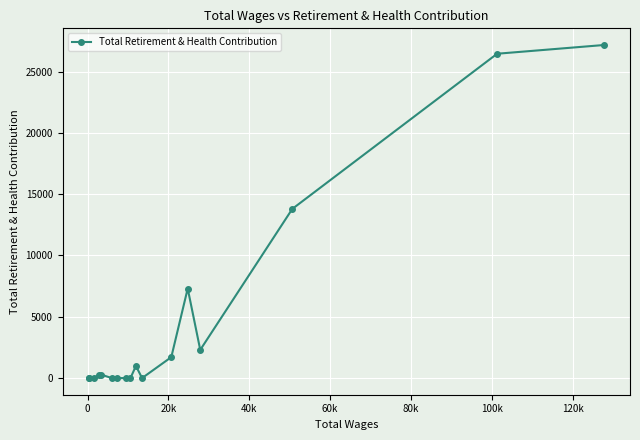

What is the maximum value shown in the chart?

27164